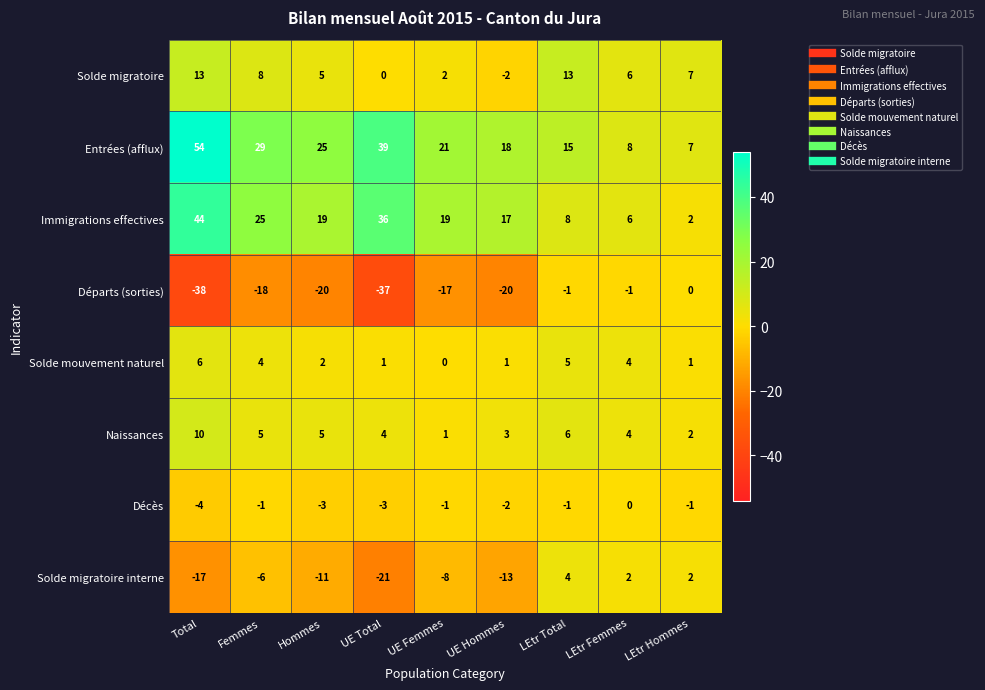

What is the difference between the highest and lowest values at Total?

92